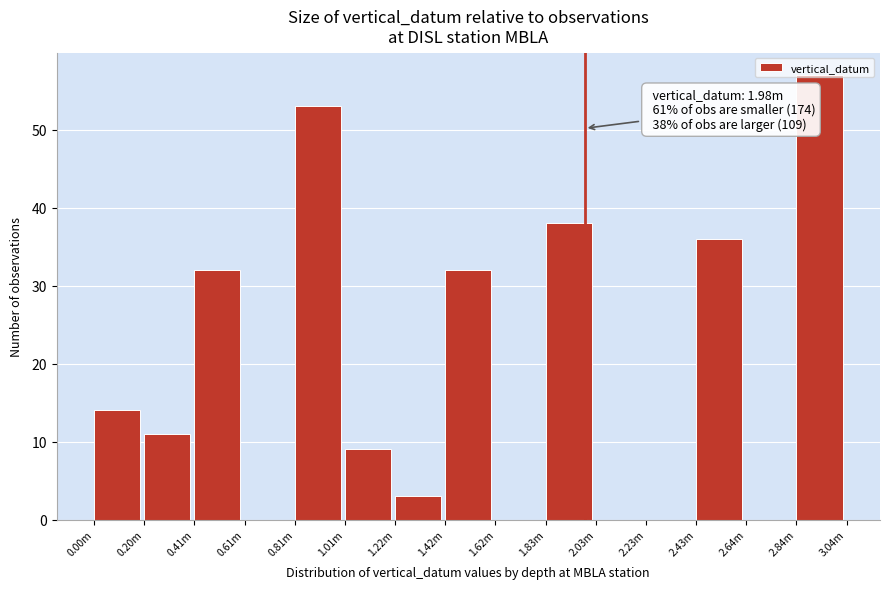

At which category does the chart reach its peak across all series?

2.84m